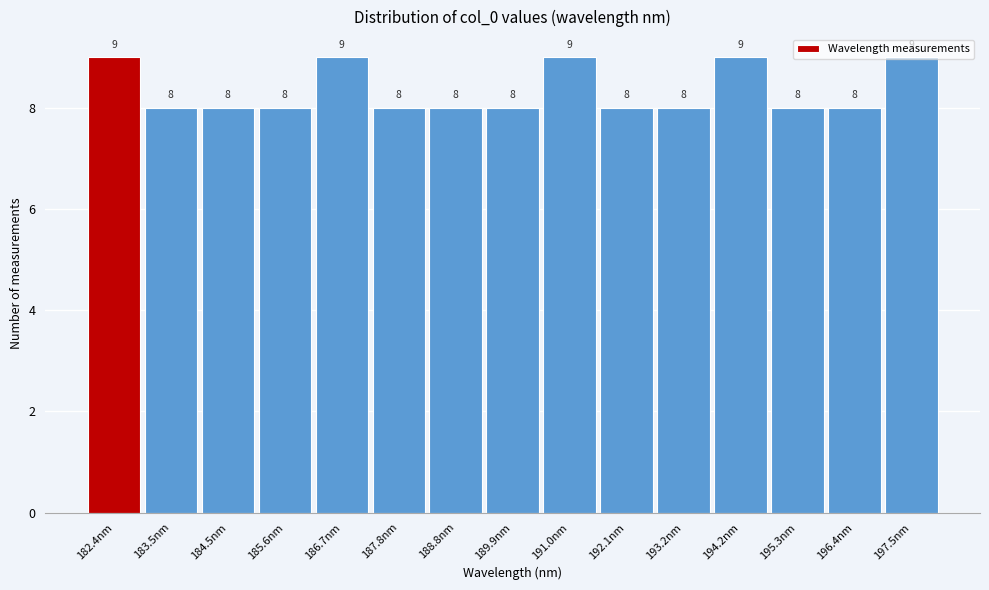

Reading left to right, list every bar in this chart as the range it spans on the x-axis followed by its height. The bar edges are not printed on the chart, so give them approximately, as read against the axis.

181.8 to 183.0: 9
183.0 to 184.0: 8
184.0 to 185.0: 8
185.0 to 186.2: 8
186.2 to 187.2: 9
187.2 to 188.4: 8
188.4 to 189.4: 8
189.4 to 190.4: 8
190.4 to 191.6: 9
191.6 to 192.6: 8
192.6 to 193.8: 8
193.8 to 194.8: 9
194.8 to 195.8: 8
195.8 to 197.0: 8
197.0 to 198.0: 9